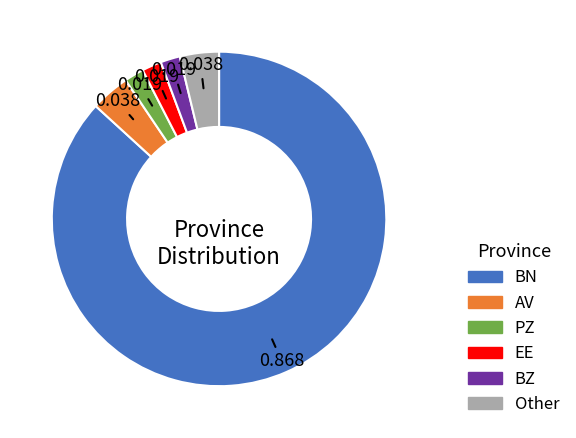

Do AV and BN together represent more than half of the pie?

Yes